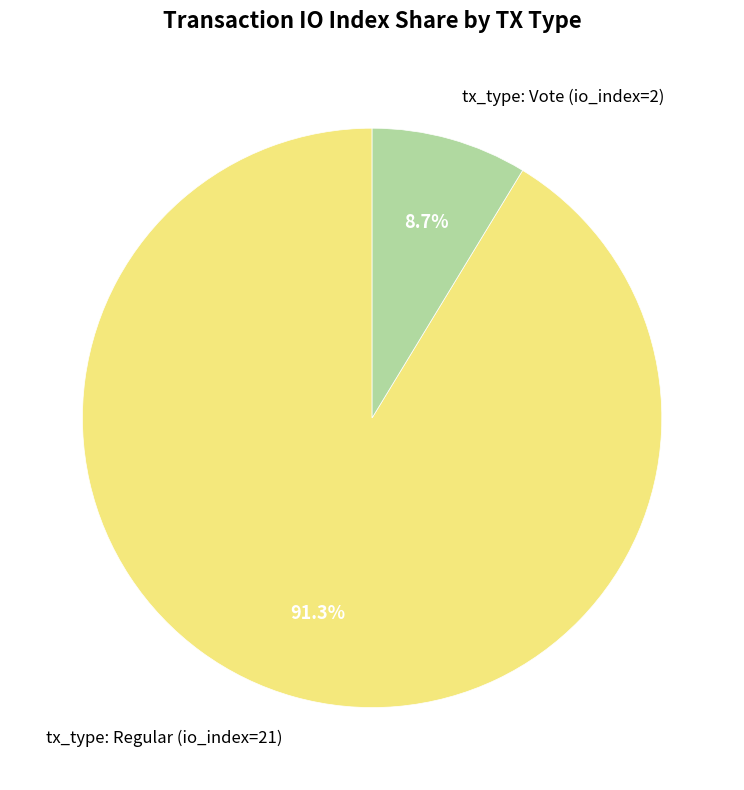

To the nearest percent, what is the combined percentage of tx_type: Vote (io_index=2) and tx_type: Regular (io_index=21)?

100%